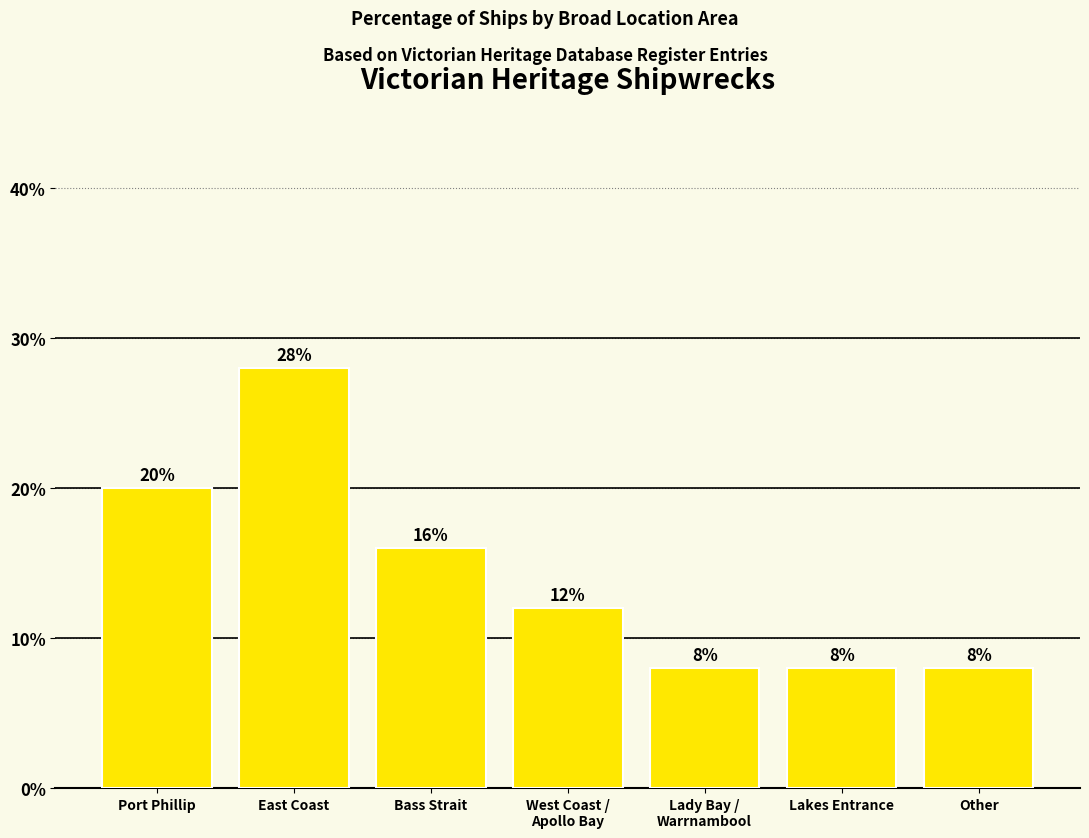

True or false: the data shows 8.0 at Lakes Entrance.

True